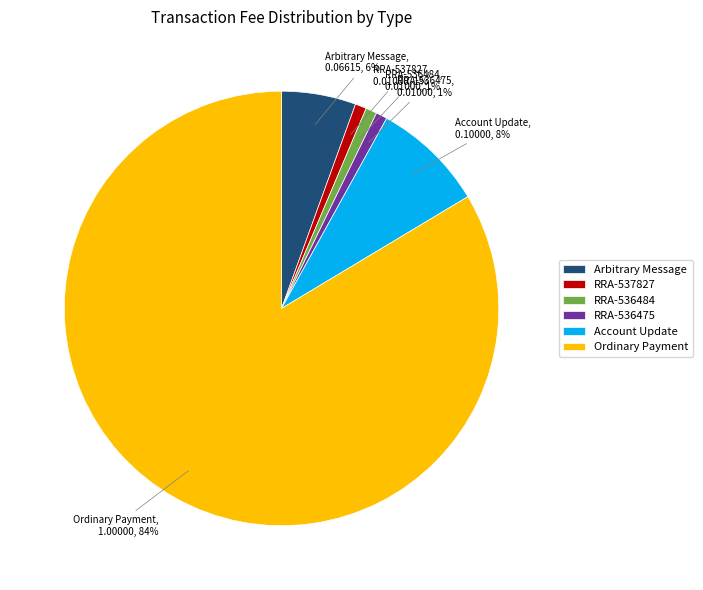

Which has a higher value, RRA-536484 or Ordinary Payment?

Ordinary Payment